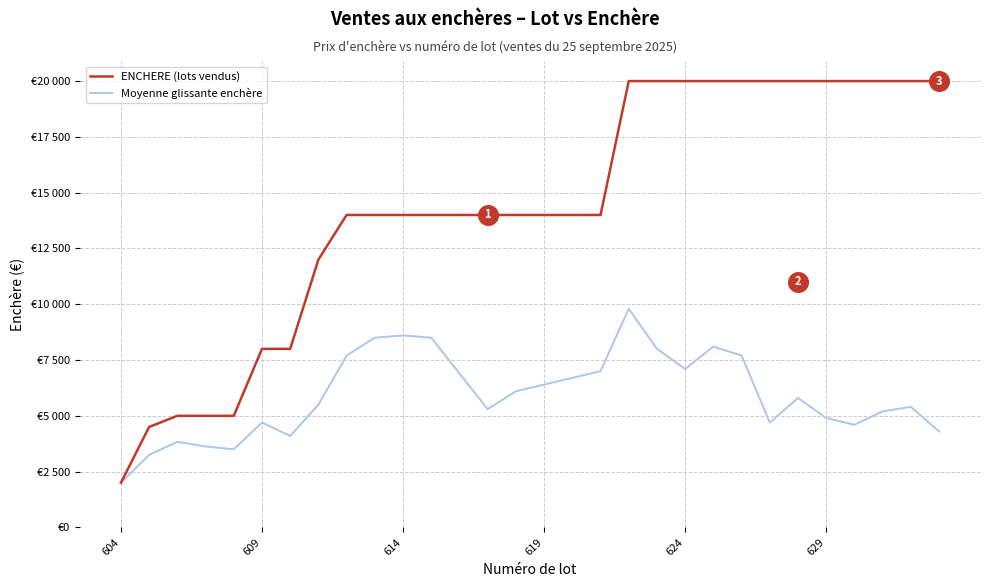

Which series has the widest spread of Y values?

ENCHERE (lots vendus)